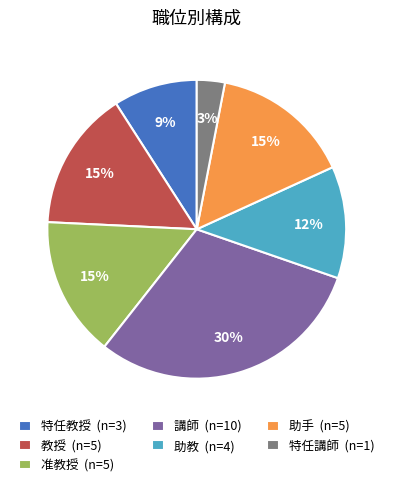

Which slice is the smallest?

特任講師